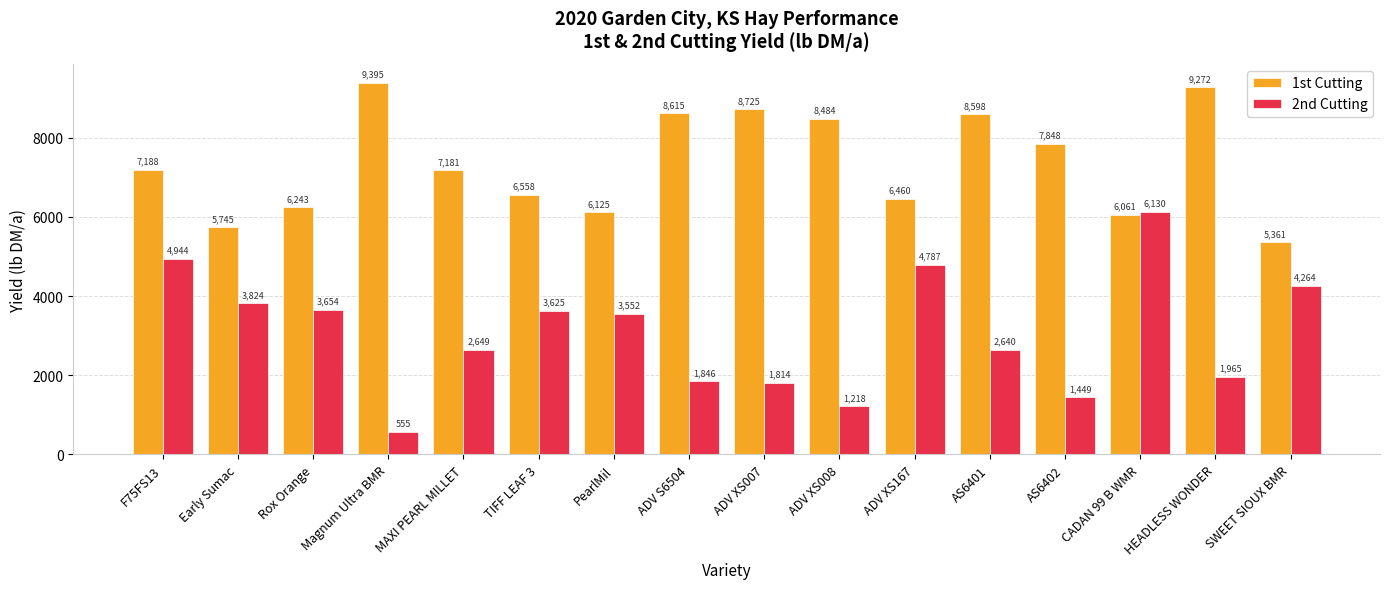

Count the number of data series in this chart.

2